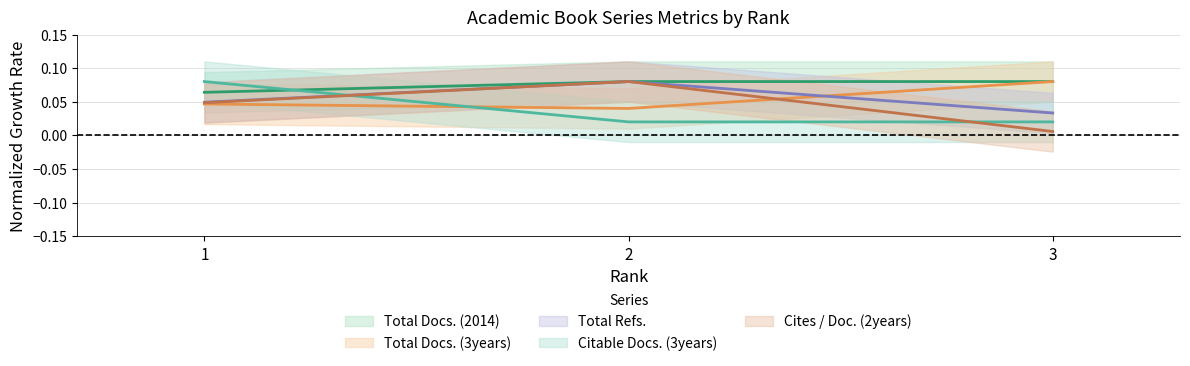

The Total Docs. (2014) series shows 0.0 at 3. True or false?

True